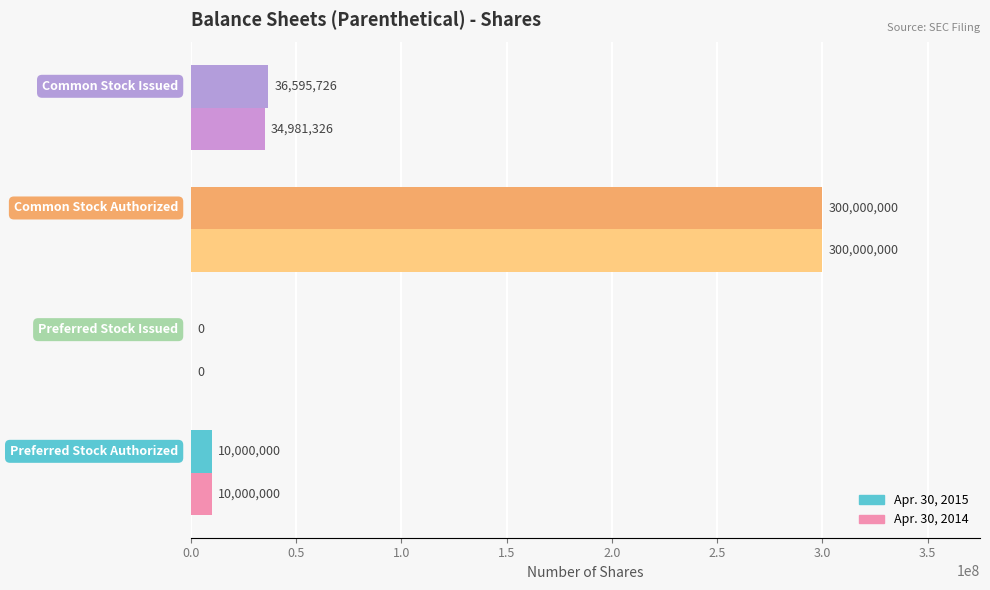

Which series has the largest total across all categories?

Apr. 30, 2015